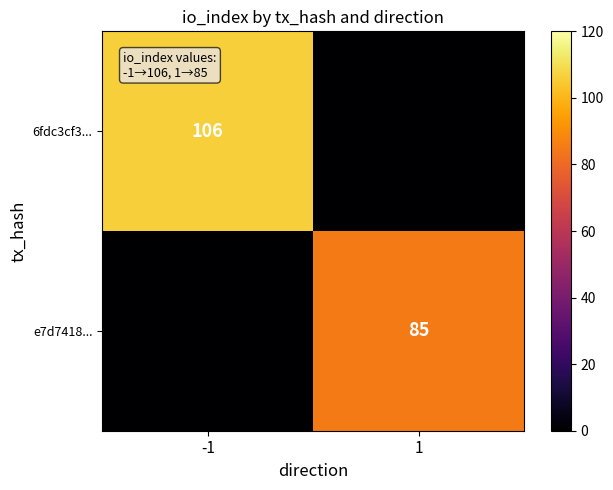

Is the value of e7d7418... at 1 greater than the value of 6fdc3cf3... at -1?

No